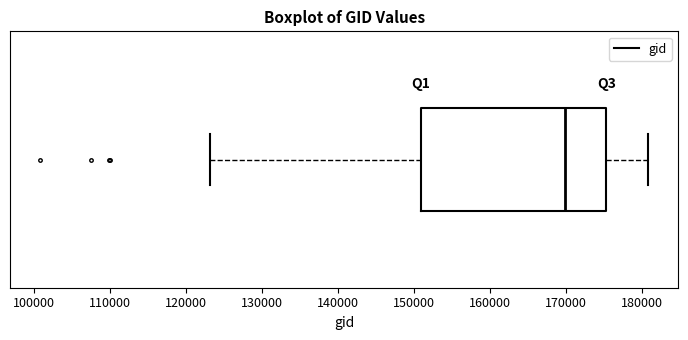

Transcribe this box plot: give where the median line is, the range the box spans, and where the two whiskers end, as read against the x-axis. The values are not printed on the chart, so give them approximately, as read against the axis.

median 170000, box 151000 to 175000, whiskers 123000 to 181000